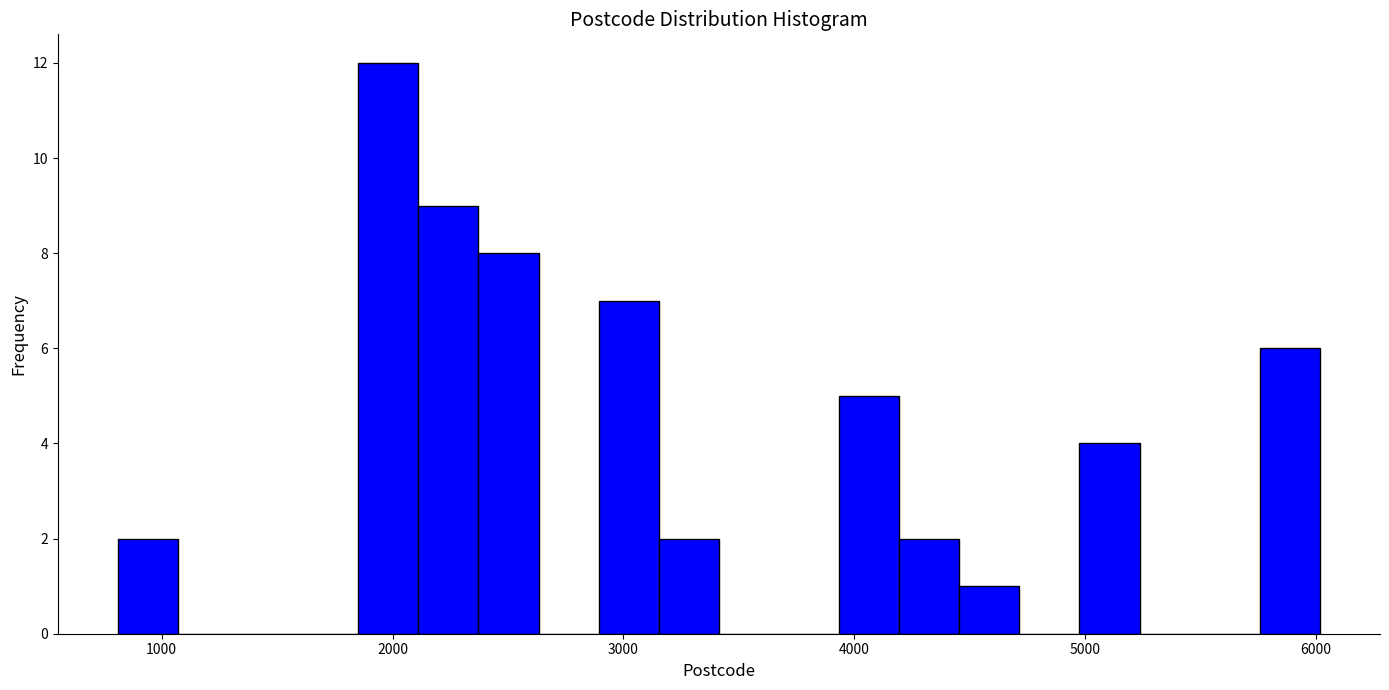

Read against the x-axis, roughly where is the centre of the tallest bar?

2000